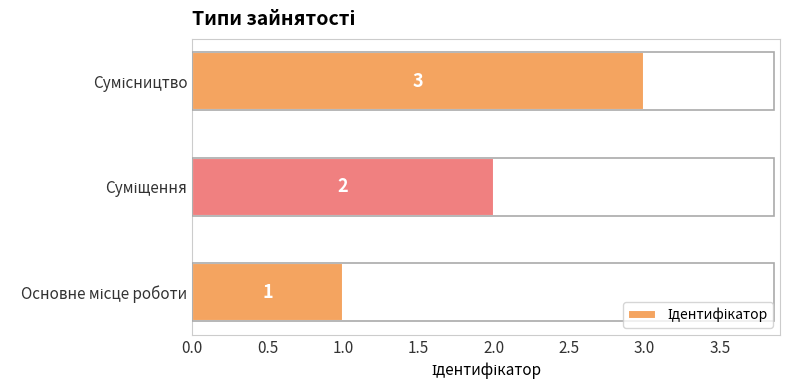

What is the sum of all values?

6